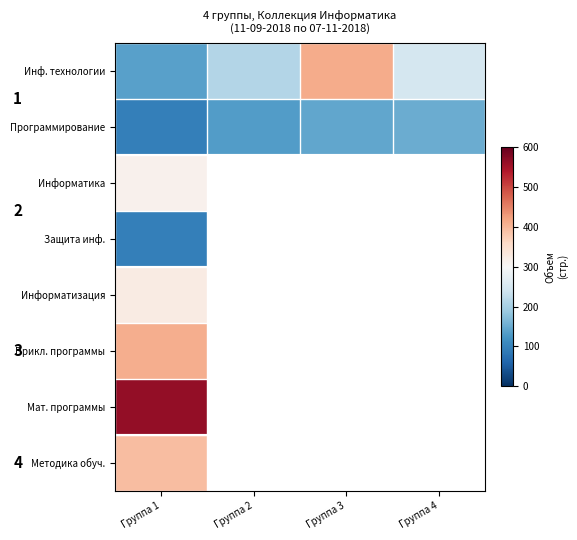

What is the maximum value shown in the chart?

564.0